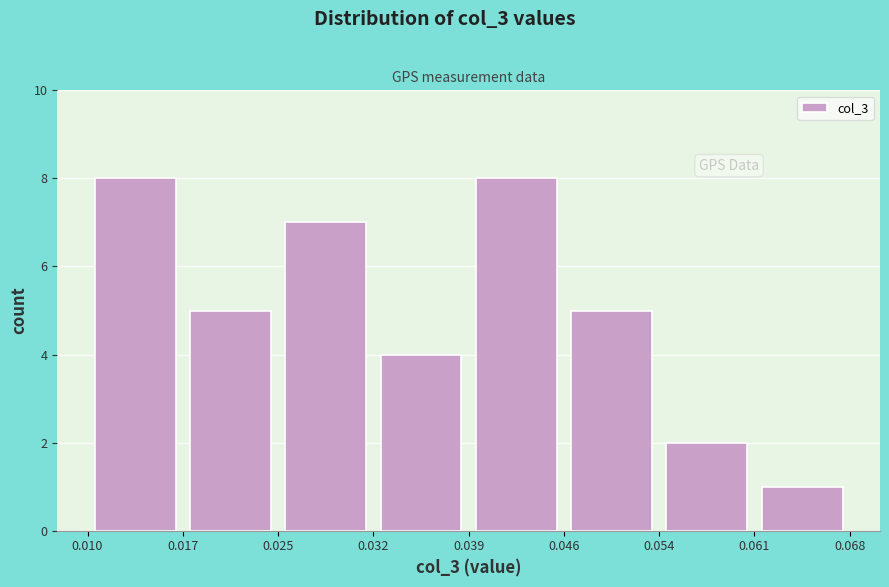

Reading left to right, list every bar in this chart as the range it spans on the x-axis followed by its height. The values are not printed on the chart, so give them approximately, as read against the axis.

0.010 to 0.017: 8
0.017 to 0.025: 5
0.025 to 0.032: 7
0.032 to 0.039: 4
0.039 to 0.046: 8
0.046 to 0.054: 5
0.054 to 0.061: 2
0.061 to 0.068: 1